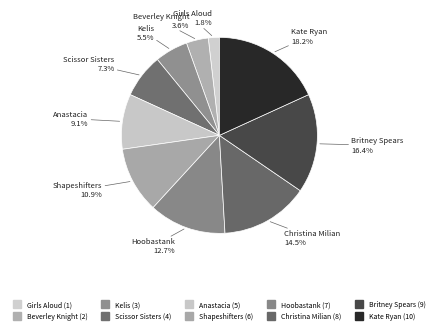

True or false: Hoobastank accounts for 23% of the total.

False